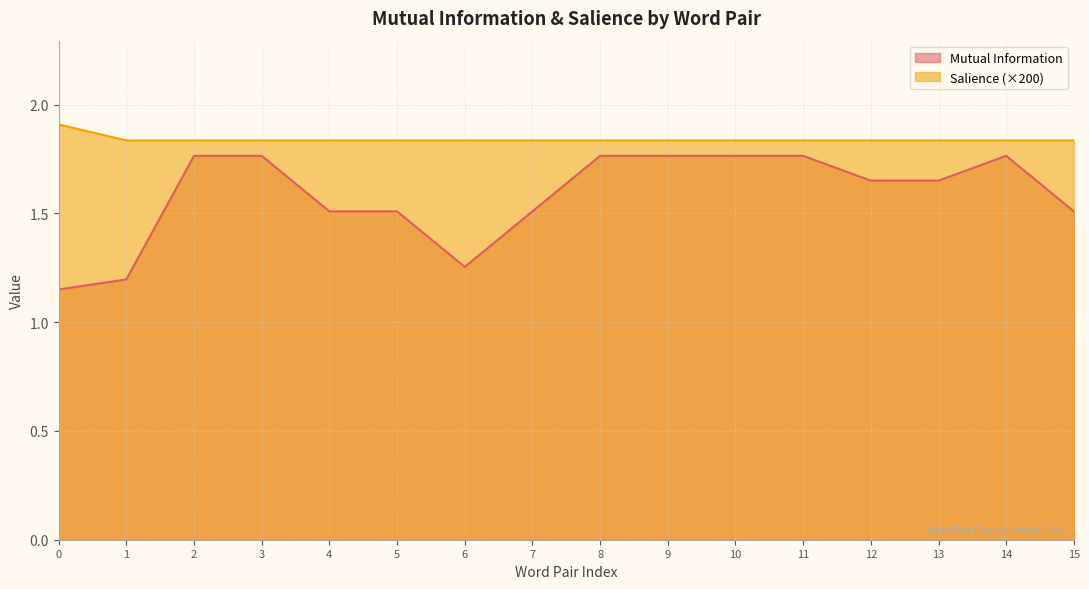

True or false: Mutual Information and Salience cross at least once.

False